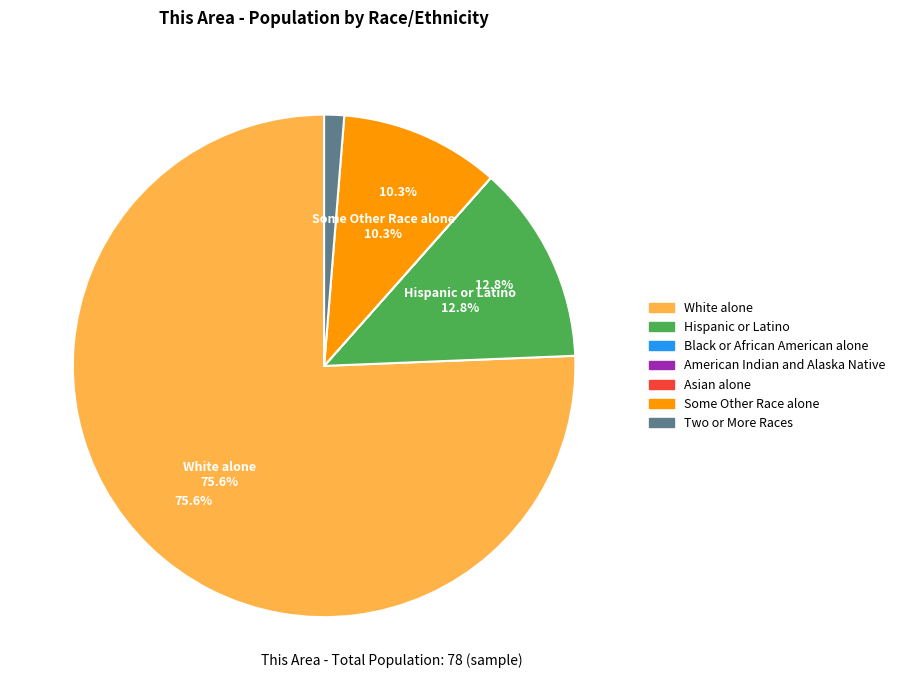

To the nearest percent, what is the difference between the largest and smallest slice percentages?

76%